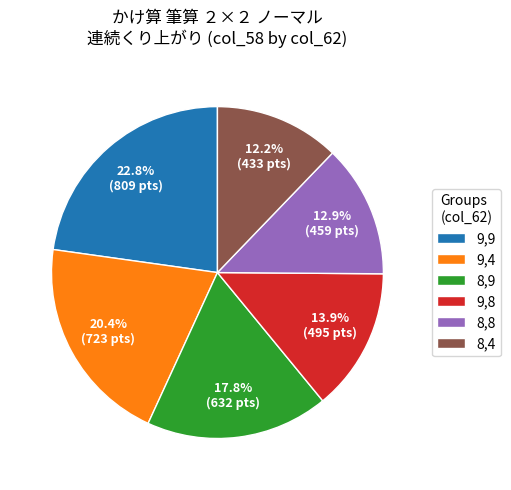

Count the number of slices in the pie.

6